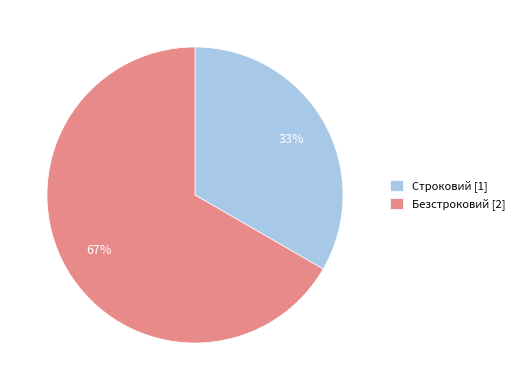

To the nearest percent, what portion does Безстроковий represent?

67%